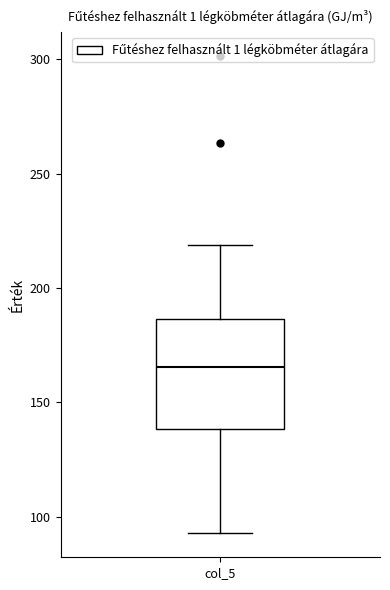

Read this box plot against the y-axis: the position of the median line, the range covered by the box, and the ends of both whiskers. The values are not printed on the chart, so give them approximately, as read against the axis.

median 165, box 140 to 185, whiskers 95 to 220